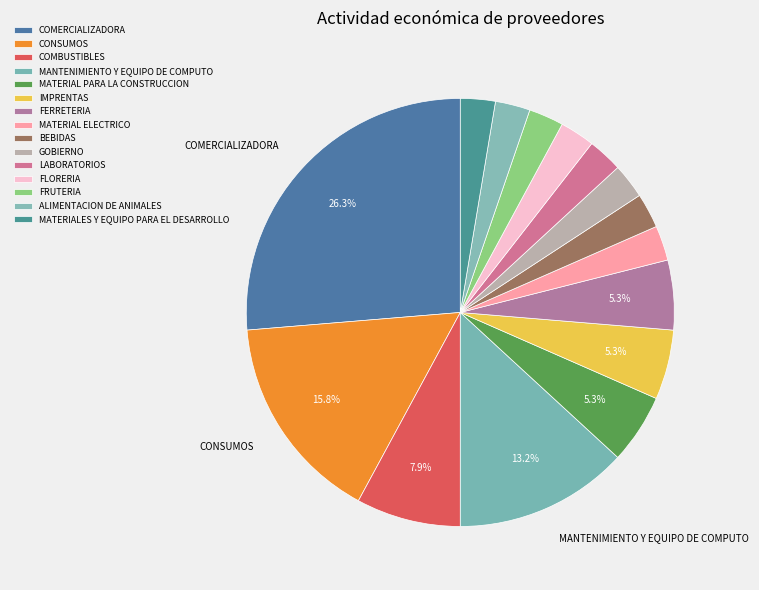

How many segments does this pie chart have?

15